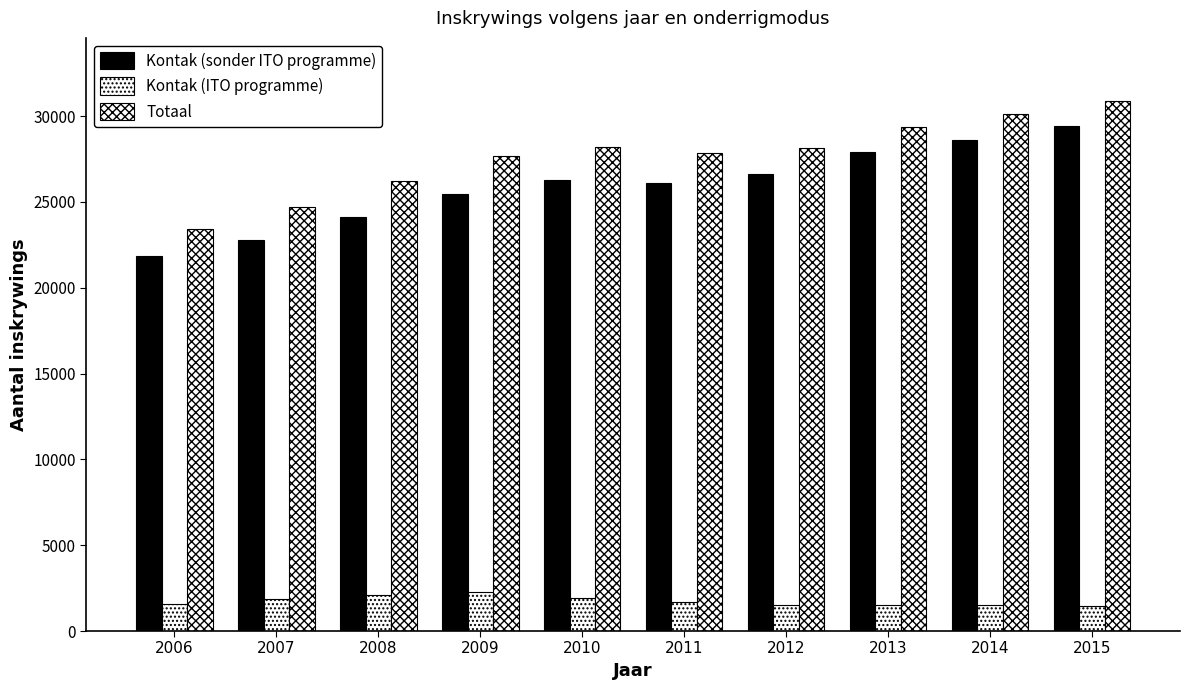

Is the value of Totaal at 2006 greater than the value of Kontak (ITO programme) at 2009?

Yes